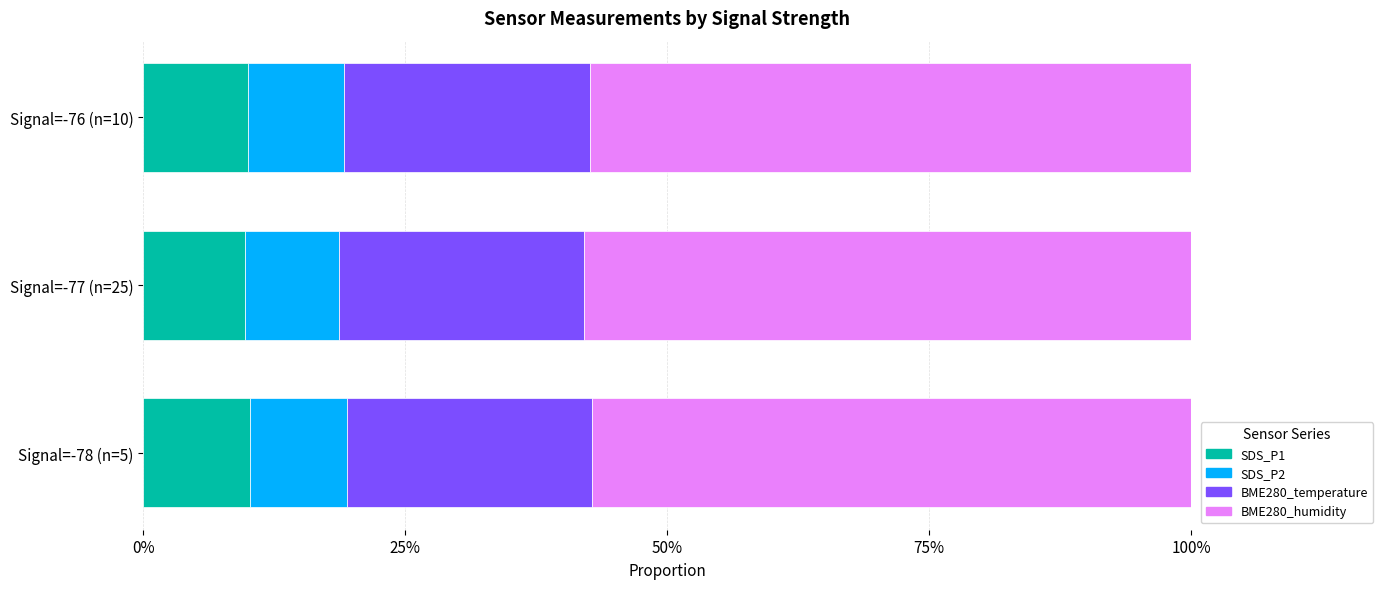

What are all the series names shown in the legend?

SDS_P1, SDS_P2, BME280_temperature, BME280_humidity